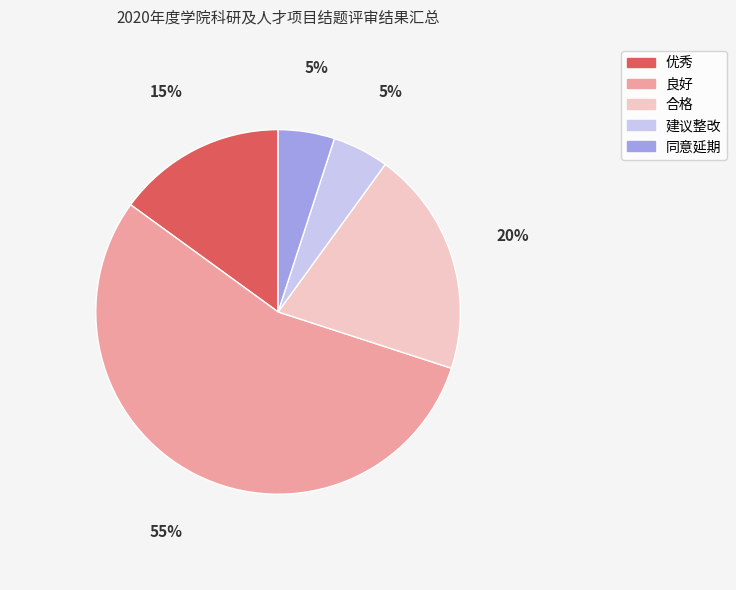

Is the sum of 合格 and 良好 greater than half?

Yes